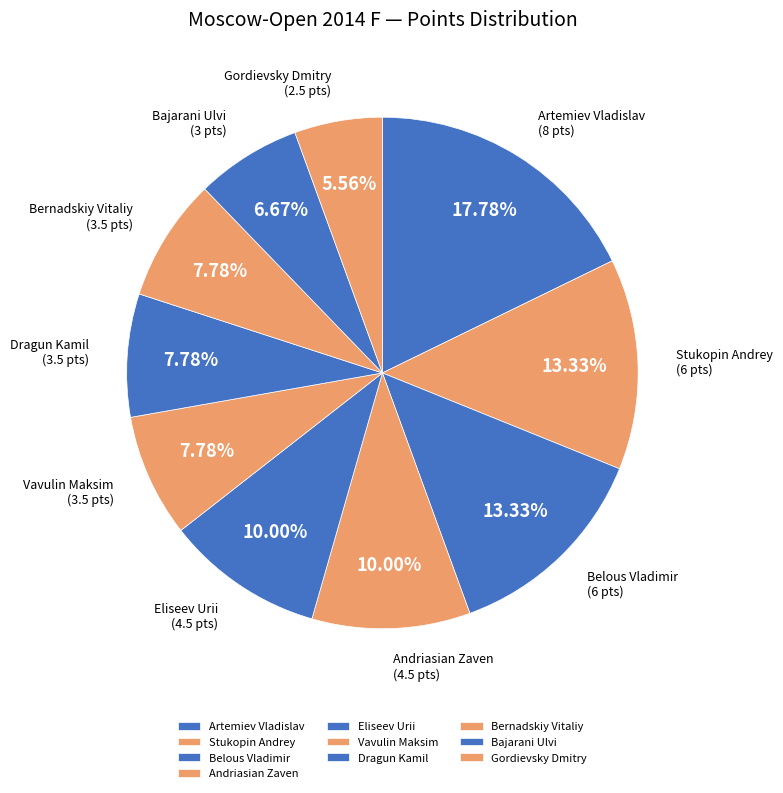

Is there any slice that represents more than half of the pie?

No